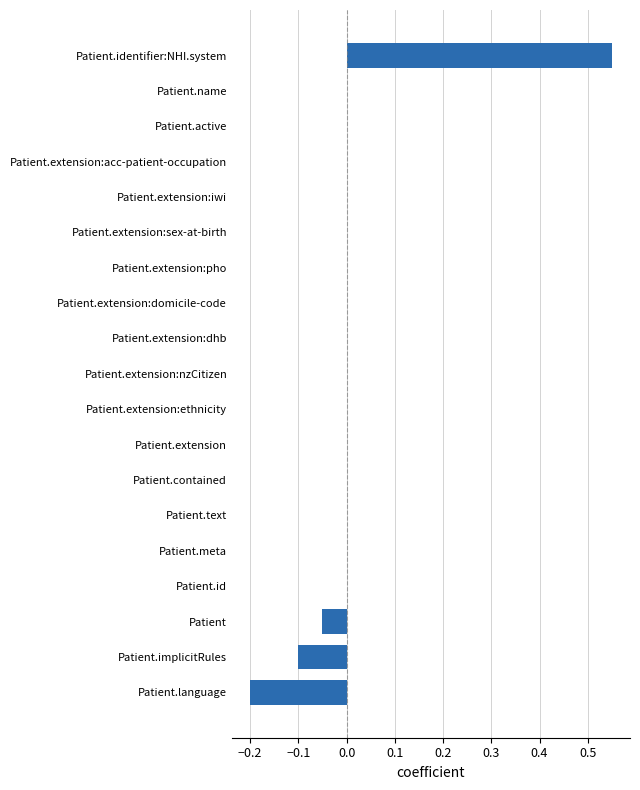

Which category has the highest value across all series?

Patient.identifier:NHI.system